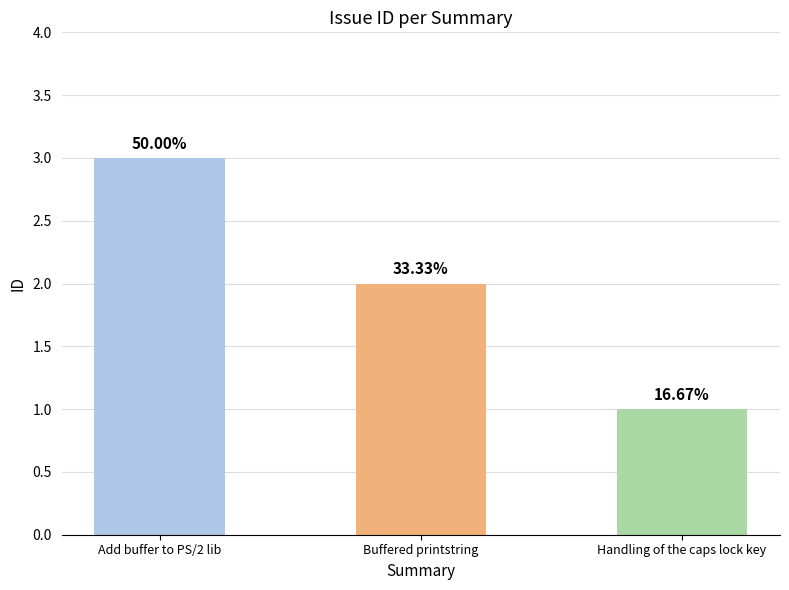

True or false: the data shows 1 at Handling of the caps lock key.

True